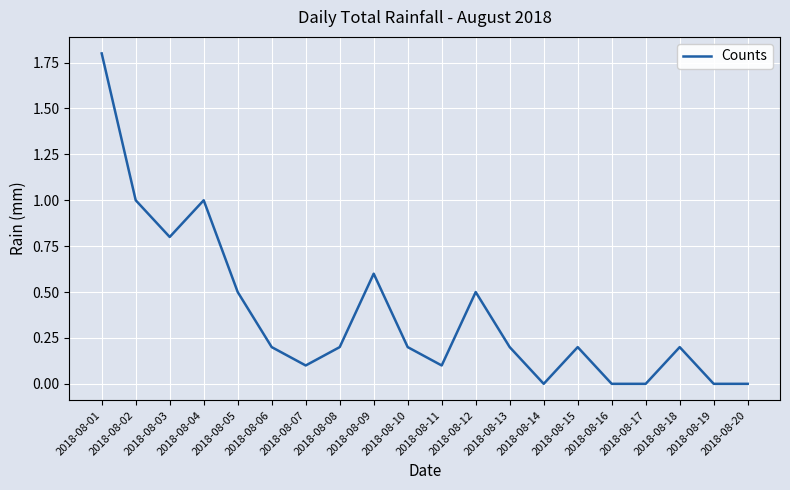

Reading left to right, transcribe all the data shown in this chart.

2018-08-01=1.8	2018-08-02=1.0	2018-08-03=0.8	2018-08-04=1.0	2018-08-05=0.5	2018-08-06=0.2	2018-08-07=0.1	2018-08-08=0.2	2018-08-09=0.6	2018-08-10=0.2	2018-08-11=0.1	2018-08-12=0.5	2018-08-13=0.2	2018-08-14=0.0	2018-08-15=0.2	2018-08-16=0.0	2018-08-17=0.0	2018-08-18=0.2	2018-08-19=0.0	2018-08-20=0.0